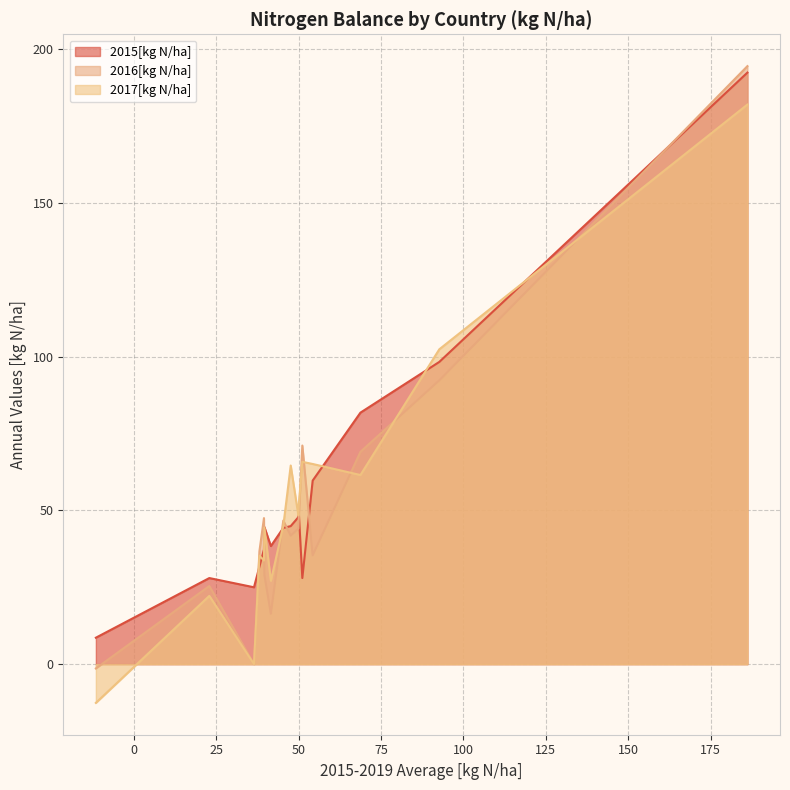

Reading right to left, list all the values displayed in this chart.

2015[kg N/ha]: Netherlands=192.4	Czechia=98.3	Germany=81.8	Croatia=59.7	Bulgaria=28.0	Finland=49.5	Poland=47.8	Slovenia=44.9	Portugal=44.3	Slovakia=38.4	Austria=44.6	France=37.3	Sweden=31.7	Lithuania=25.0	Latvia=28.0	Romania=8.6
2016[kg N/ha]: Netherlands=194.5	Czechia=92.3	Germany=69.0	Croatia=35.4	Bulgaria=71.1	Finland=47.4	Poland=44.1	Slovenia=41.8	Portugal=46.7	Slovakia=16.4	Austria=29.0	France=47.5	Sweden=36.7	Lithuania=0.0	Latvia=25.4	Romania=-1.4
2017[kg N/ha]: Netherlands=182.0	Czechia=102.4	Germany=61.5	Croatia=65.1	Bulgaria=65.8	Finland=51.5	Poland=48.4	Slovenia=64.6	Portugal=44.9	Slovakia=27.1	Austria=44.4	France=33.7	Sweden=35.3	Lithuania=0.0	Latvia=22.2	Romania=-12.6